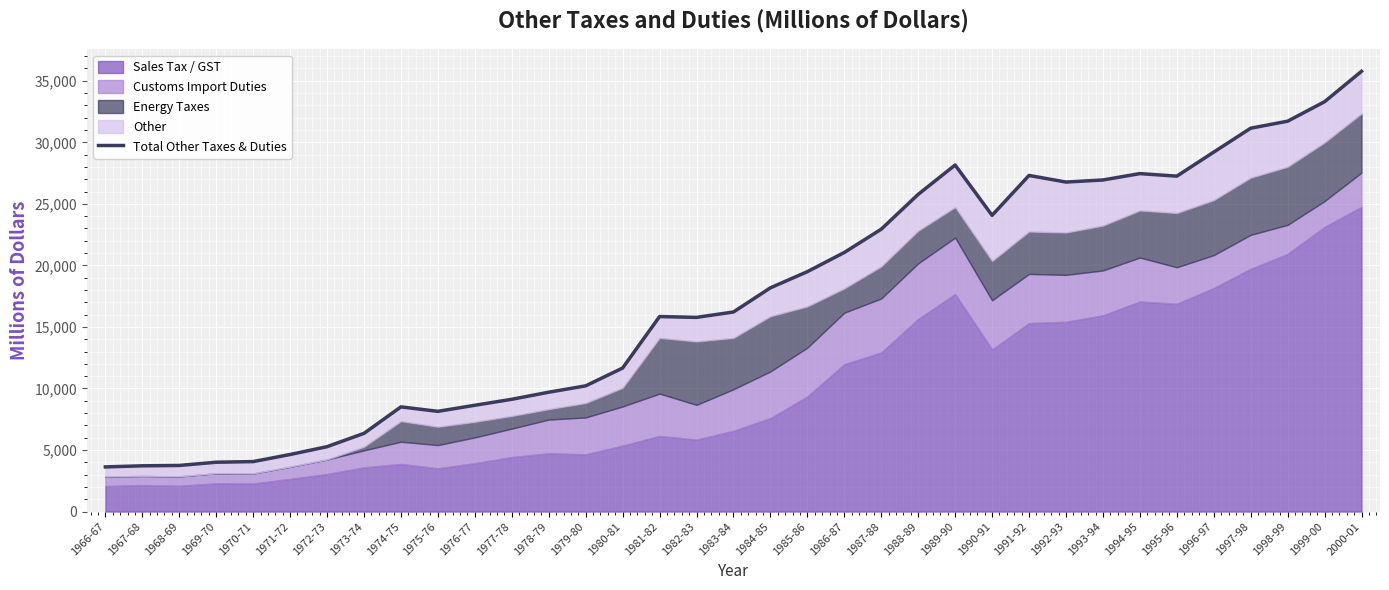

What value does the data have at 1996-97?

29204